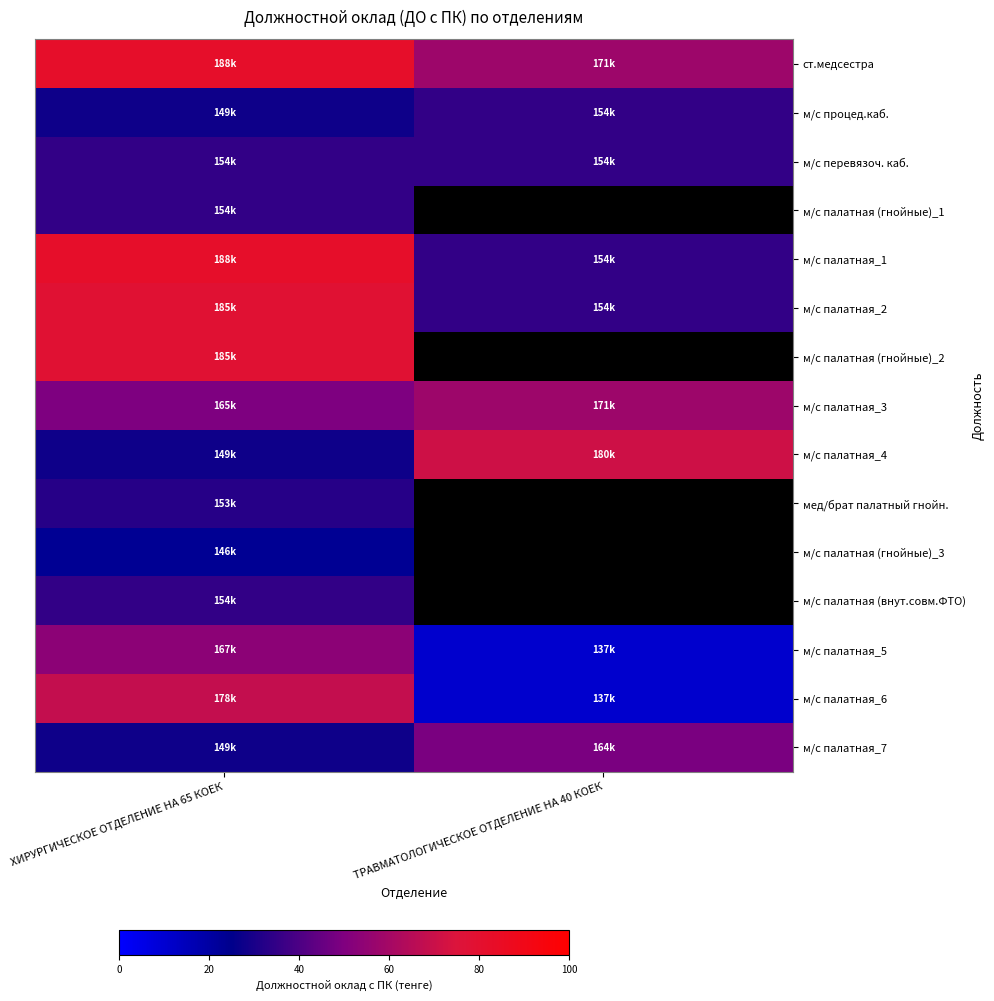

Is it true that м/с палатная_3 equals 49.7 at ХИРУРГИЧЕСКОЕ ОТДЕЛЕНИЕ НА 65 КОЕК?

True